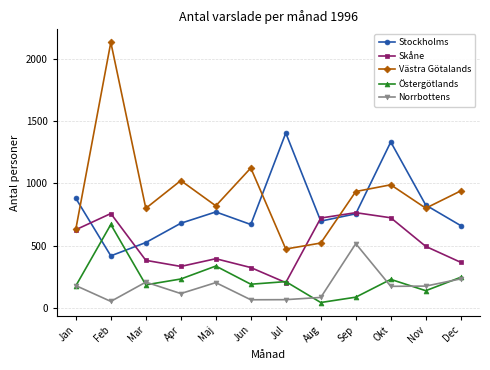

What is the lowest value of the Norrbottens series?

52